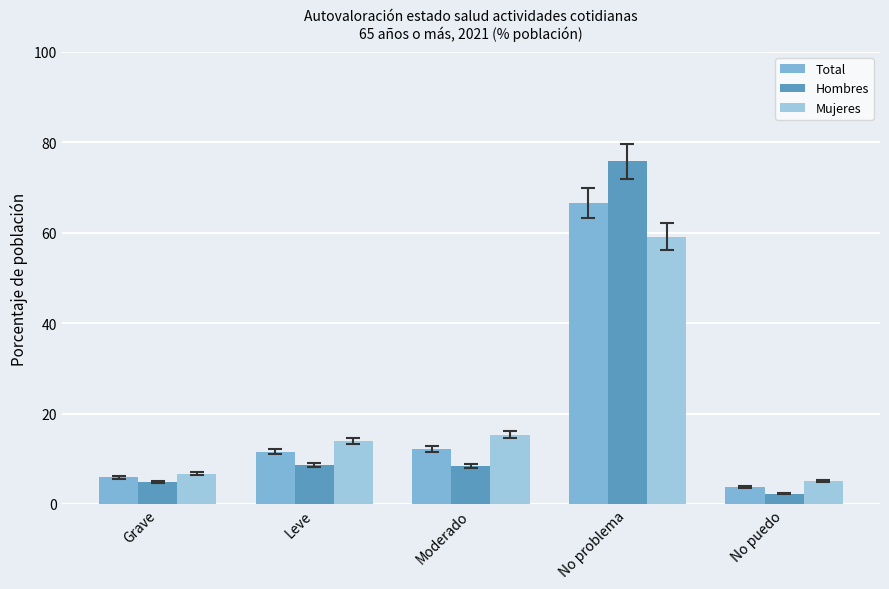

What is the difference between the Total values at Moderado and No puedo?

8.4